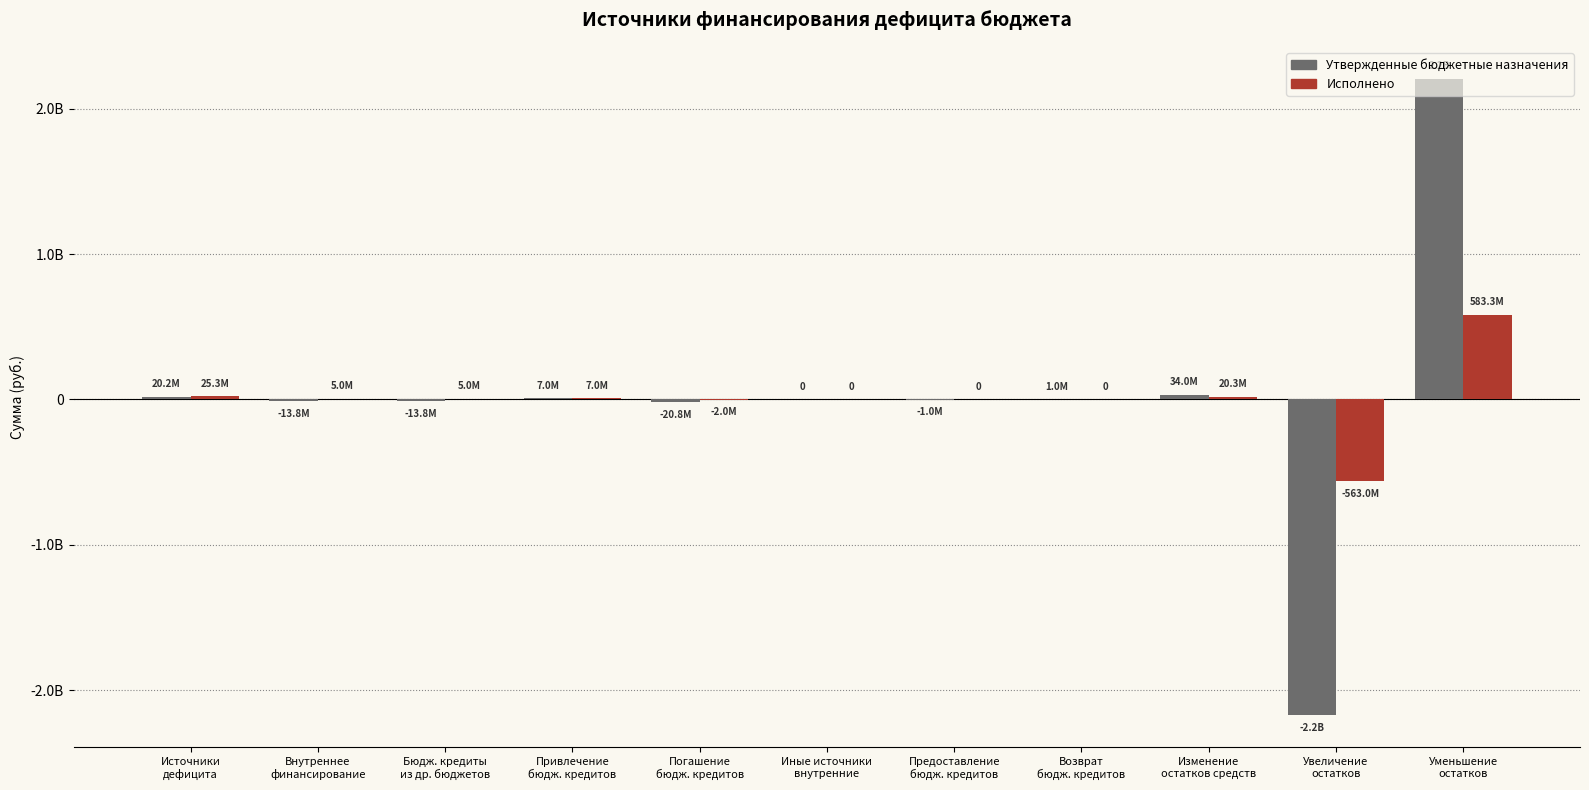

At which category is the sum across all series the highest?

Уменьшение
остатков